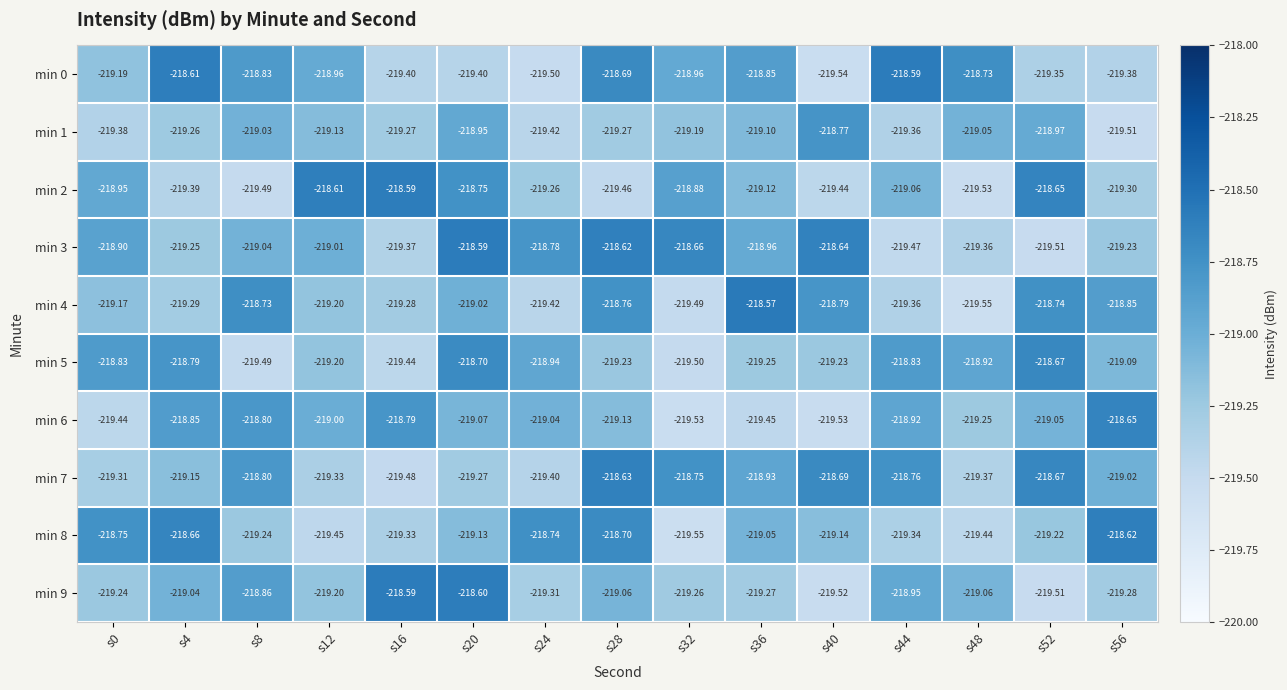

Which series has the largest range (max minus min)?

min 4